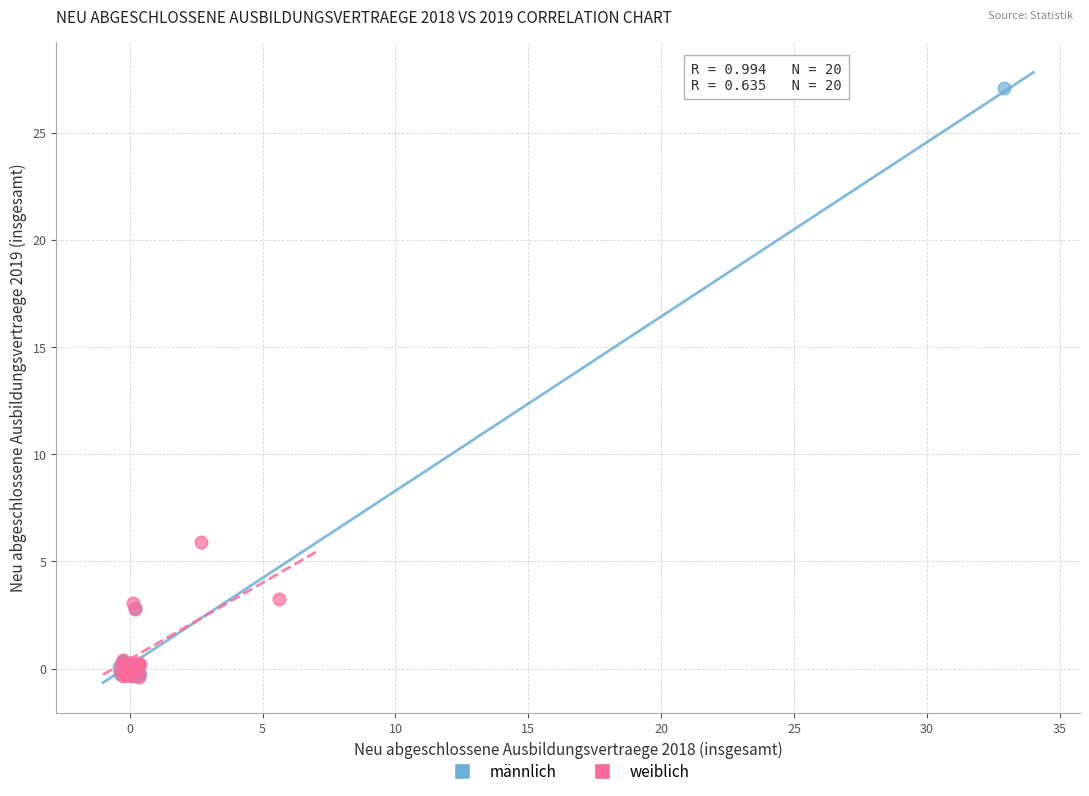

Which series contains the highest Y value?

männlich